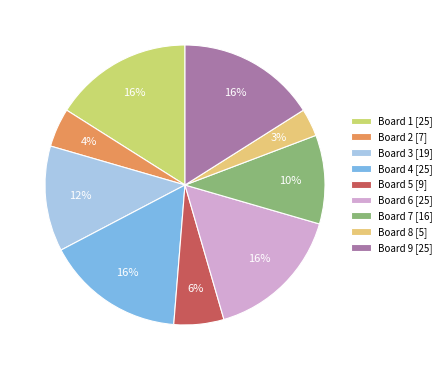

What is the smallest slice in the pie chart?

Board 8